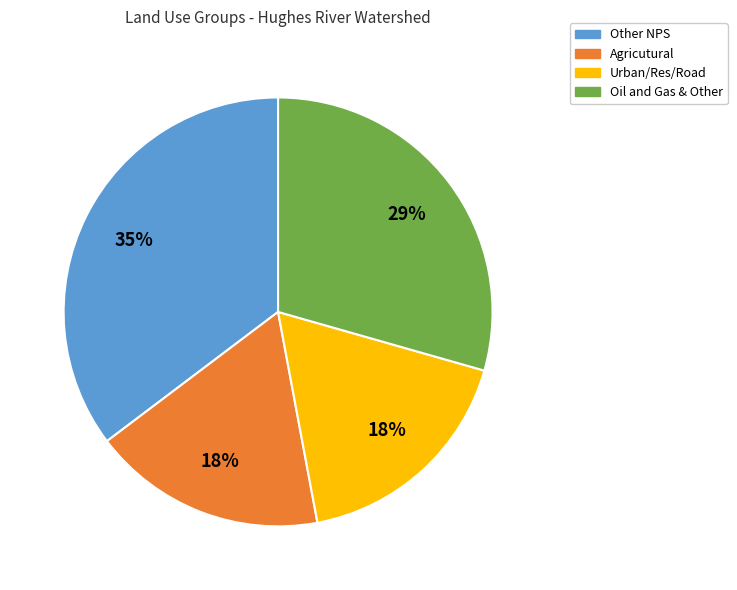

Is it true that Agricutural is 18% of the pie?

True